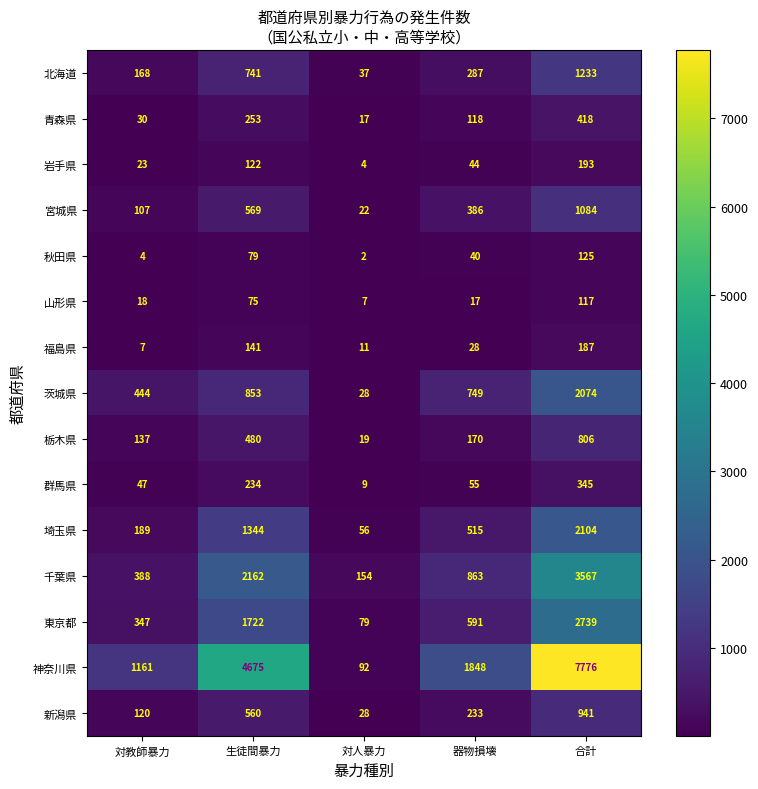

The value of 北海道 at 対人暴力 is 18. True or false?

False